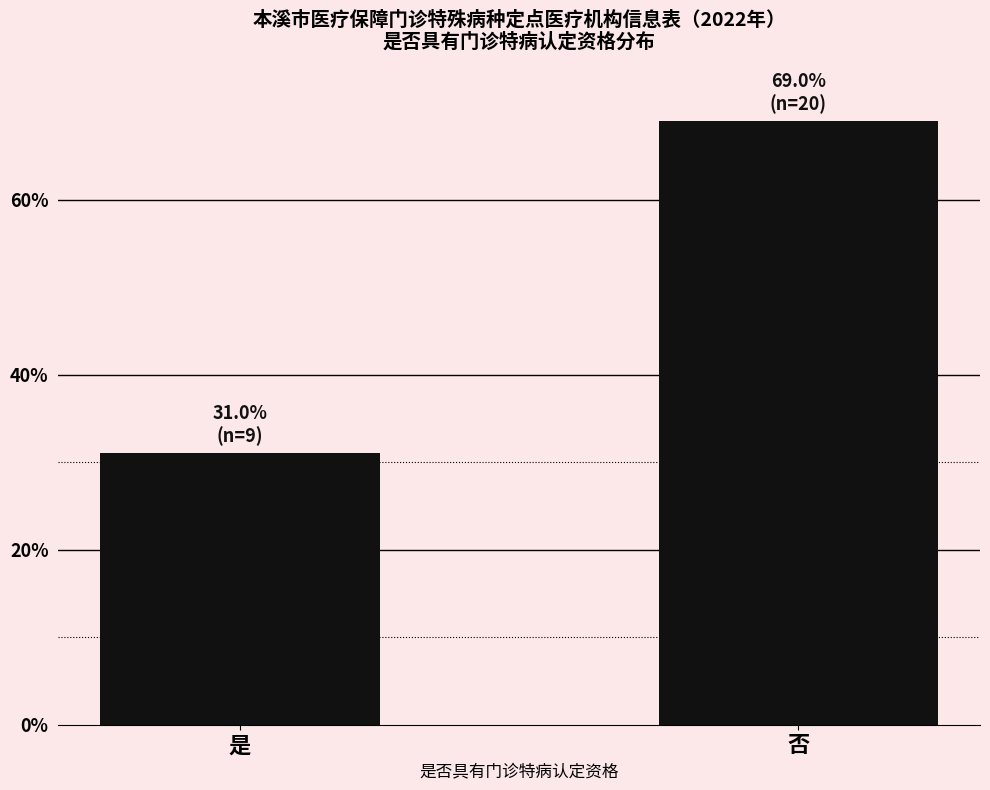

List the labels in order of value, smallest first.

是, 否